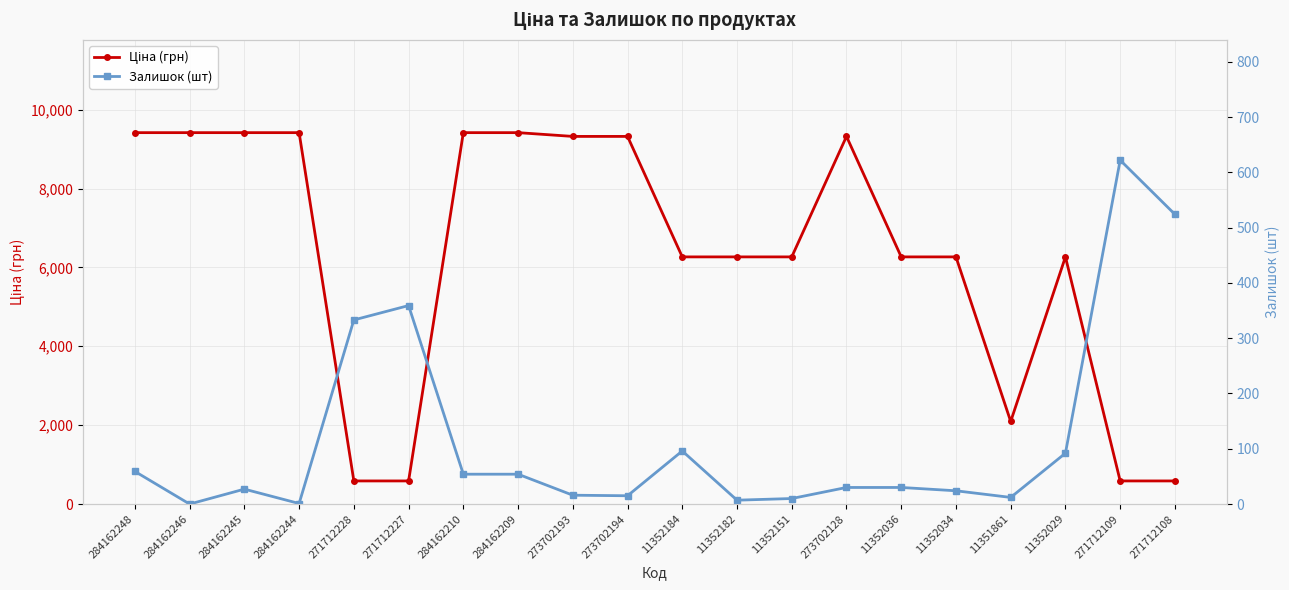

How many categories are shown in the chart?

20